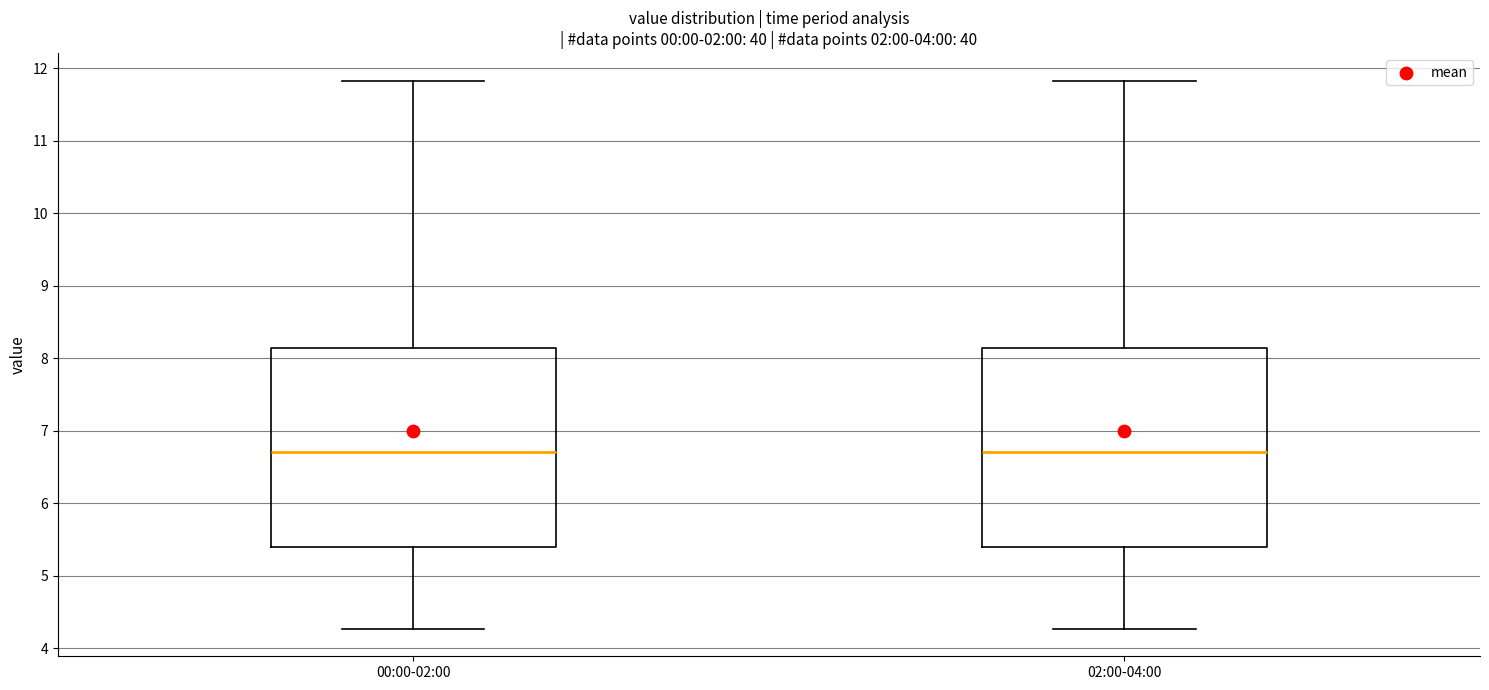

Reading left to right, read every box against the y-axis: the position of its median line, the range the box covers, and the ends of its whiskers. The values are not printed on the chart, so give them approximately, as read against the axis.

00:00-02:00: median 6.7, box 5.4 to 8.1, whiskers 4.3 to 11.8
02:00-04:00: median 6.7, box 5.4 to 8.1, whiskers 4.3 to 11.8